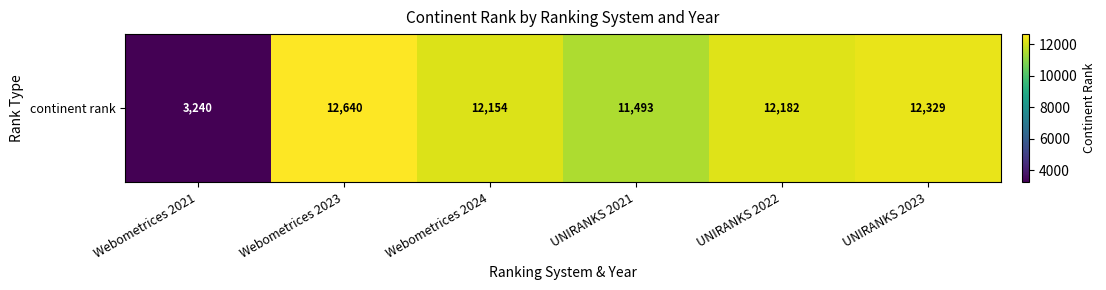

Reading left to right, list all the values displayed in this chart.

3240	12640	12154	11493	12182	12329